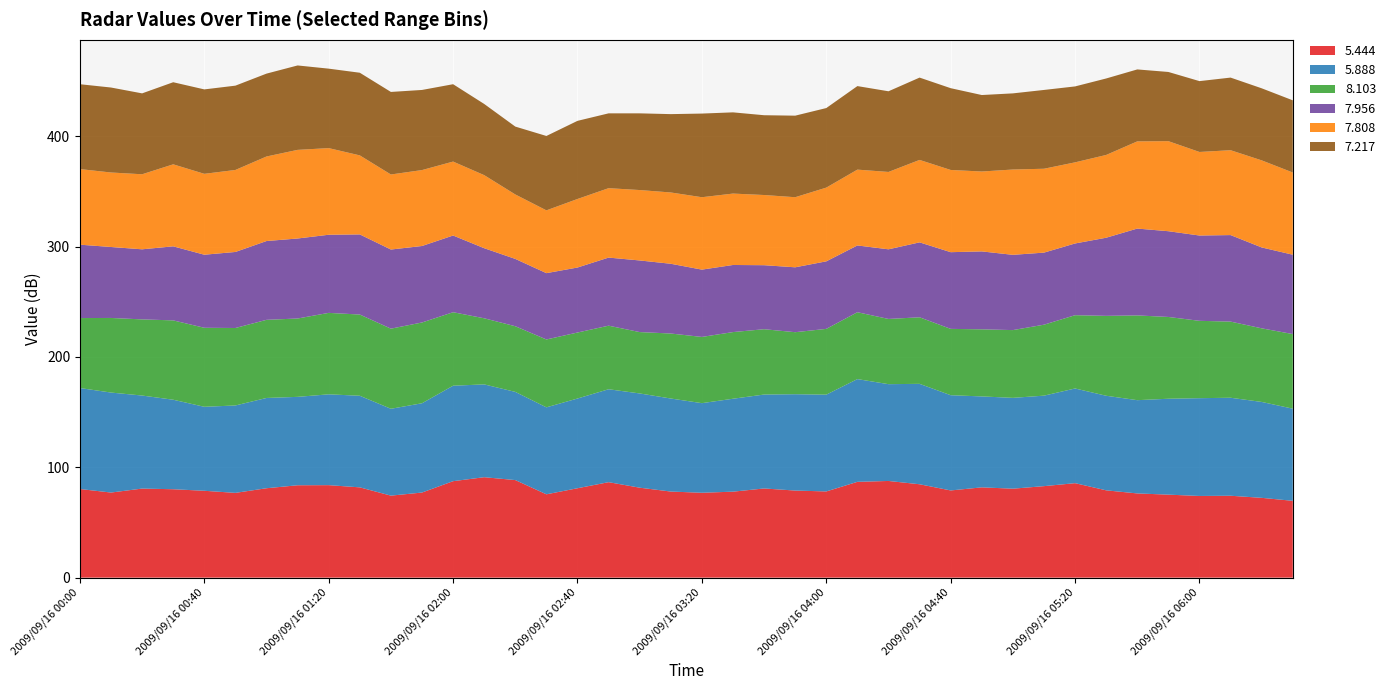

Reading left to right, what are all the values shown in this chart?

5.444: 2009/09/16 00:00=80.3	2009/09/16 00:10=77.1	2009/09/16 00:20=80.7	2009/09/16 00:30=80.1	2009/09/16 00:40=78.7	2009/09/16 00:50=76.8	2009/09/16 01:00=81.0	2009/09/16 01:10=83.7	2009/09/16 01:20=83.8	2009/09/16 01:30=81.8	2009/09/16 01:40=74.3	2009/09/16 01:50=77.1	2009/09/16 02:00=87.4	2009/09/16 02:10=91.0	2009/09/16 02:20=88.4	2009/09/16 02:30=75.5	2009/09/16 02:40=81.0	2009/09/16 02:50=86.5	2009/09/16 03:00=81.5	2009/09/16 03:10=78.0	2009/09/16 03:20=76.9	2009/09/16 03:30=77.9	2009/09/16 03:40=80.8	2009/09/16 03:50=78.9	2009/09/16 04:00=78.1	2009/09/16 04:10=86.8	2009/09/16 04:20=87.6	2009/09/16 04:30=84.6	2009/09/16 04:40=79.0	2009/09/16 04:50=81.8	2009/09/16 05:00=80.6	2009/09/16 05:10=82.9	2009/09/16 05:20=85.6	2009/09/16 05:30=79.1	2009/09/16 05:40=76.3	2009/09/16 05:50=75.2	2009/09/16 06:00=74.0	2009/09/16 06:10=74.2	2009/09/16 06:20=72.3	2009/09/16 06:30=69.6
5.888: 2009/09/16 00:00=91.5	2009/09/16 00:10=90.6	2009/09/16 00:20=84.3	2009/09/16 00:30=81.1	2009/09/16 00:40=76.1	2009/09/16 00:50=79.2	2009/09/16 01:00=81.8	2009/09/16 01:10=80.1	2009/09/16 01:20=82.3	2009/09/16 01:30=83.0	2009/09/16 01:40=78.7	2009/09/16 01:50=80.9	2009/09/16 02:00=86.5	2009/09/16 02:10=84.1	2009/09/16 02:20=79.9	2009/09/16 02:30=78.8	2009/09/16 02:40=81.3	2009/09/16 02:50=84.2	2009/09/16 03:00=85.4	2009/09/16 03:10=84.3	2009/09/16 03:20=81.2	2009/09/16 03:30=84.2	2009/09/16 03:40=85.1	2009/09/16 03:50=87.3	2009/09/16 04:00=87.7	2009/09/16 04:10=93.1	2009/09/16 04:20=87.7	2009/09/16 04:30=91.0	2009/09/16 04:40=86.3	2009/09/16 04:50=82.4	2009/09/16 05:00=82.3	2009/09/16 05:10=82.0	2009/09/16 05:20=85.8	2009/09/16 05:30=85.7	2009/09/16 05:40=84.5	2009/09/16 05:50=86.9	2009/09/16 06:00=88.6	2009/09/16 06:10=88.8	2009/09/16 06:20=86.9	2009/09/16 06:30=83.5
8.103: 2009/09/16 00:00=63.4	2009/09/16 00:10=67.6	2009/09/16 00:20=69.0	2009/09/16 00:30=71.9	2009/09/16 00:40=71.6	2009/09/16 00:50=70.2	2009/09/16 01:00=70.8	2009/09/16 01:10=71.0	2009/09/16 01:20=73.8	2009/09/16 01:30=73.6	2009/09/16 01:40=72.6	2009/09/16 01:50=73.2	2009/09/16 02:00=66.6	2009/09/16 02:10=59.9	2009/09/16 02:20=59.5	2009/09/16 02:30=61.5	2009/09/16 02:40=59.8	2009/09/16 02:50=57.6	2009/09/16 03:00=55.6	2009/09/16 03:10=58.9	2009/09/16 03:20=60.0	2009/09/16 03:30=60.4	2009/09/16 03:40=59.2	2009/09/16 03:50=56.2	2009/09/16 04:00=59.6	2009/09/16 04:10=60.6	2009/09/16 04:20=59.1	2009/09/16 04:30=60.3	2009/09/16 04:40=60.1	2009/09/16 04:50=60.8	2009/09/16 05:00=61.4	2009/09/16 05:10=64.3	2009/09/16 05:20=66.4	2009/09/16 05:30=72.4	2009/09/16 05:40=76.8	2009/09/16 05:50=74.1	2009/09/16 06:00=70.1	2009/09/16 06:10=69.0	2009/09/16 06:20=66.7	2009/09/16 06:30=67.6
7.956: 2009/09/16 00:00=66.5	2009/09/16 00:10=64.3	2009/09/16 00:20=63.5	2009/09/16 00:30=67.1	2009/09/16 00:40=66.2	2009/09/16 00:50=68.9	2009/09/16 01:00=71.4	2009/09/16 01:10=72.5	2009/09/16 01:20=70.8	2009/09/16 01:30=72.6	2009/09/16 01:40=71.7	2009/09/16 01:50=69.3	2009/09/16 02:00=69.5	2009/09/16 02:10=63.5	2009/09/16 02:20=61.0	2009/09/16 02:30=60.1	2009/09/16 02:40=58.9	2009/09/16 02:50=61.7	2009/09/16 03:00=64.9	2009/09/16 03:10=63.2	2009/09/16 03:20=61.0	2009/09/16 03:30=60.8	2009/09/16 03:40=58.0	2009/09/16 03:50=58.8	2009/09/16 04:00=61.2	2009/09/16 04:10=60.5	2009/09/16 04:20=63.1	2009/09/16 04:30=67.9	2009/09/16 04:40=69.5	2009/09/16 04:50=70.6	2009/09/16 05:00=68.2	2009/09/16 05:10=65.3	2009/09/16 05:20=65.0	2009/09/16 05:30=70.8	2009/09/16 05:40=78.7	2009/09/16 05:50=77.7	2009/09/16 06:00=77.3	2009/09/16 06:10=78.4	2009/09/16 06:20=73.3	2009/09/16 06:30=71.9
7.808: 2009/09/16 00:00=68.5	2009/09/16 00:10=67.5	2009/09/16 00:20=68.0	2009/09/16 00:30=74.3	2009/09/16 00:40=73.3	2009/09/16 00:50=74.3	2009/09/16 01:00=76.6	2009/09/16 01:10=80.3	2009/09/16 01:20=78.5	2009/09/16 01:30=71.6	2009/09/16 01:40=68.0	2009/09/16 01:50=68.8	2009/09/16 02:00=67.0	2009/09/16 02:10=66.2	2009/09/16 02:20=58.4	2009/09/16 02:30=56.9	2009/09/16 02:40=62.1	2009/09/16 02:50=62.9	2009/09/16 03:00=63.8	2009/09/16 03:10=64.6	2009/09/16 03:20=65.6	2009/09/16 03:30=64.7	2009/09/16 03:40=63.6	2009/09/16 03:50=63.5	2009/09/16 04:00=66.8	2009/09/16 04:10=68.7	2009/09/16 04:20=70.1	2009/09/16 04:30=74.7	2009/09/16 04:40=74.5	2009/09/16 04:50=72.4	2009/09/16 05:00=77.3	2009/09/16 05:10=76.0	2009/09/16 05:20=73.5	2009/09/16 05:30=75.0	2009/09/16 05:40=79.0	2009/09/16 05:50=81.6	2009/09/16 06:00=75.7	2009/09/16 06:10=76.9	2009/09/16 06:20=78.9	2009/09/16 06:30=74.5
7.217: 2009/09/16 00:00=76.9	2009/09/16 00:10=77.0	2009/09/16 00:20=73.3	2009/09/16 00:30=74.4	2009/09/16 00:40=76.5	2009/09/16 00:50=76.4	2009/09/16 01:00=75.1	2009/09/16 01:10=76.5	2009/09/16 01:20=72.0	2009/09/16 01:30=74.9	2009/09/16 01:40=74.8	2009/09/16 01:50=72.6	2009/09/16 02:00=70.1	2009/09/16 02:10=64.5	2009/09/16 02:20=61.5	2009/09/16 02:30=67.4	2009/09/16 02:40=70.8	2009/09/16 02:50=67.8	2009/09/16 03:00=69.5	2009/09/16 03:10=71.0	2009/09/16 03:20=75.8	2009/09/16 03:30=73.6	2009/09/16 03:40=72.3	2009/09/16 03:50=73.9	2009/09/16 04:00=72.1	2009/09/16 04:10=75.7	2009/09/16 04:20=73.1	2009/09/16 04:30=74.6	2009/09/16 04:40=74.1	2009/09/16 04:50=69.3	2009/09/16 05:00=69.0	2009/09/16 05:10=71.4	2009/09/16 05:20=68.8	2009/09/16 05:30=69.3	2009/09/16 05:40=65.2	2009/09/16 05:50=62.7	2009/09/16 06:00=64.2	2009/09/16 06:10=65.8	2009/09/16 06:20=65.3	2009/09/16 06:30=65.4